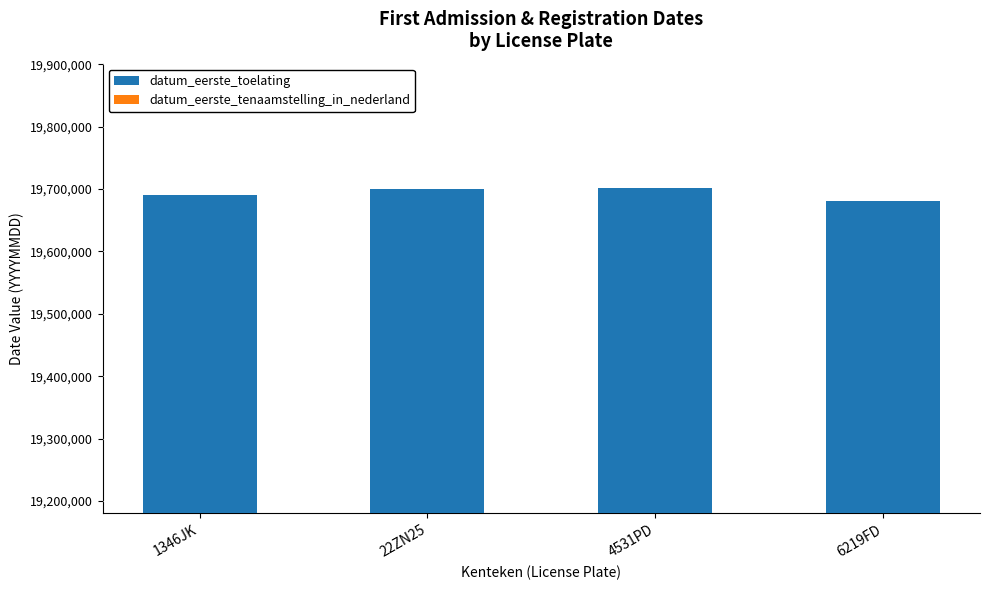

Which series has the largest total across all categories?

datum_eerste_toelating